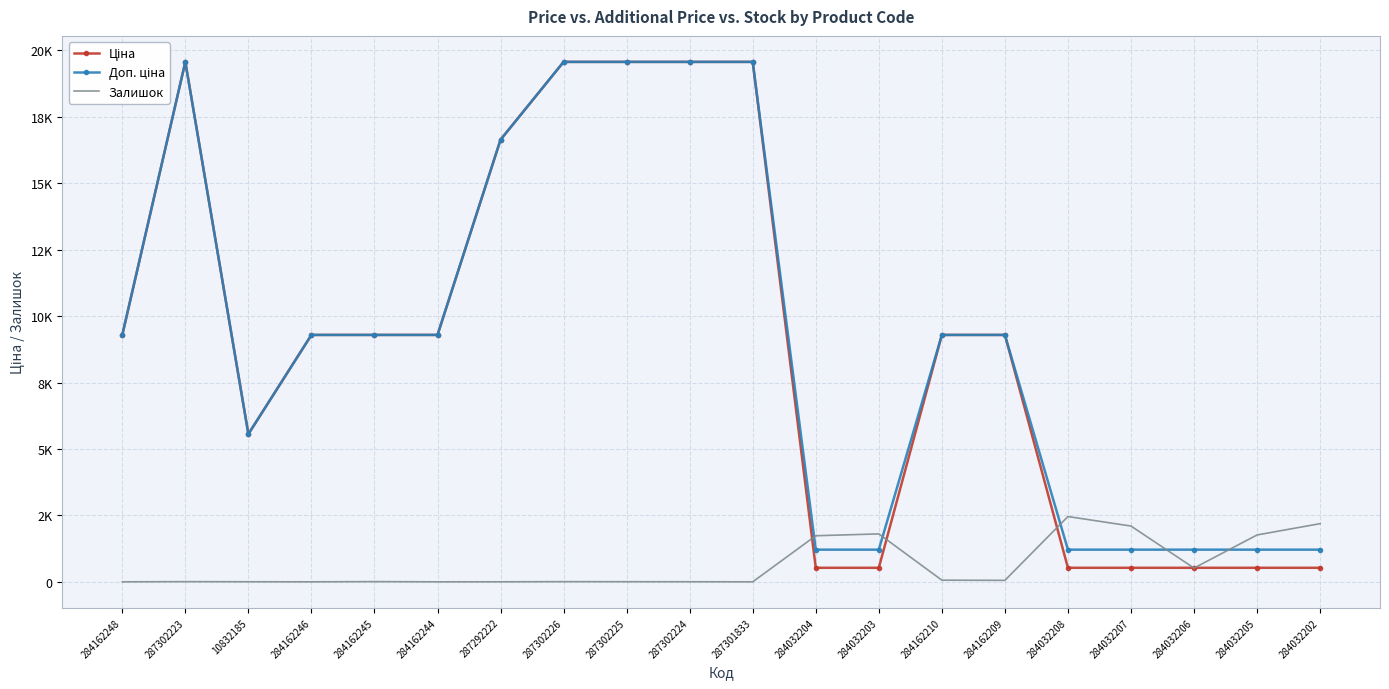

True or false: Ціна and Доп. ціна intersect in this chart.

False